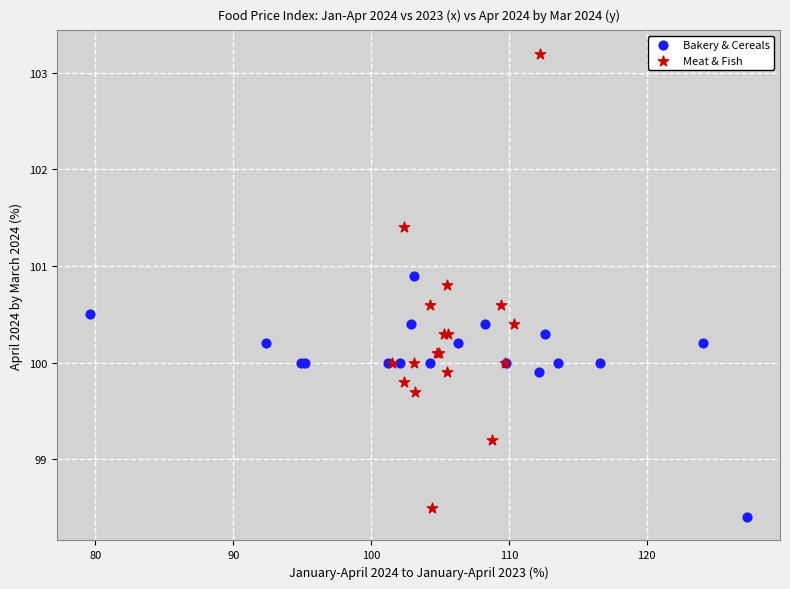

Which series has the largest Y range (max minus min)?

Meat & Fish